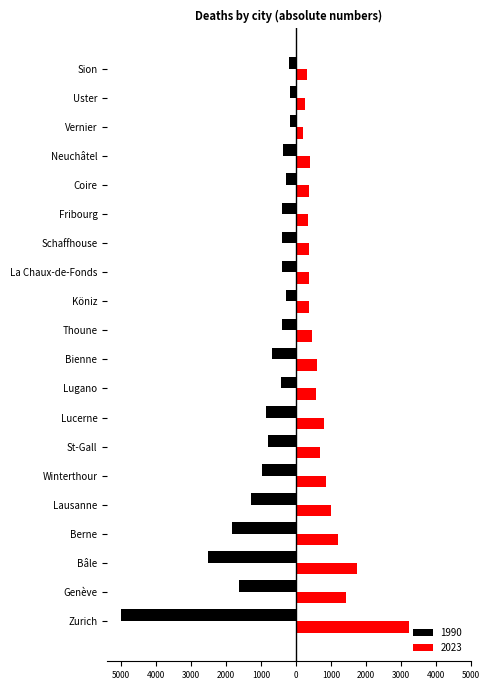

Reading right to left, list all the values displayed in this chart.

1990: Sion=-198	Uster=-186	Vernier=-185	Neuchâtel=-365	Coire=-291	Fribourg=-388	Schaffhouse=-406	La Chaux-de-Fonds=-411	Köniz=-300	Thoune=-399	Bienne=-677	Lugano=-419	Lucerne=-849	St-Gall=-810	Winterthour=-961	Lausanne=-1279	Berne=-1830	Bâle=-2529	Genève=-1627	Zurich=-4991
2023: Sion=299	Uster=267	Vernier=207	Neuchâtel=406	Coire=364	Fribourg=335	Schaffhouse=383	La Chaux-de-Fonds=382	Köniz=367	Thoune=469	Bienne=594	Lugano=576	Lucerne=799	St-Gall=671	Winterthour=843	Lausanne=1011	Berne=1186	Bâle=1741	Genève=1416	Zurich=3239